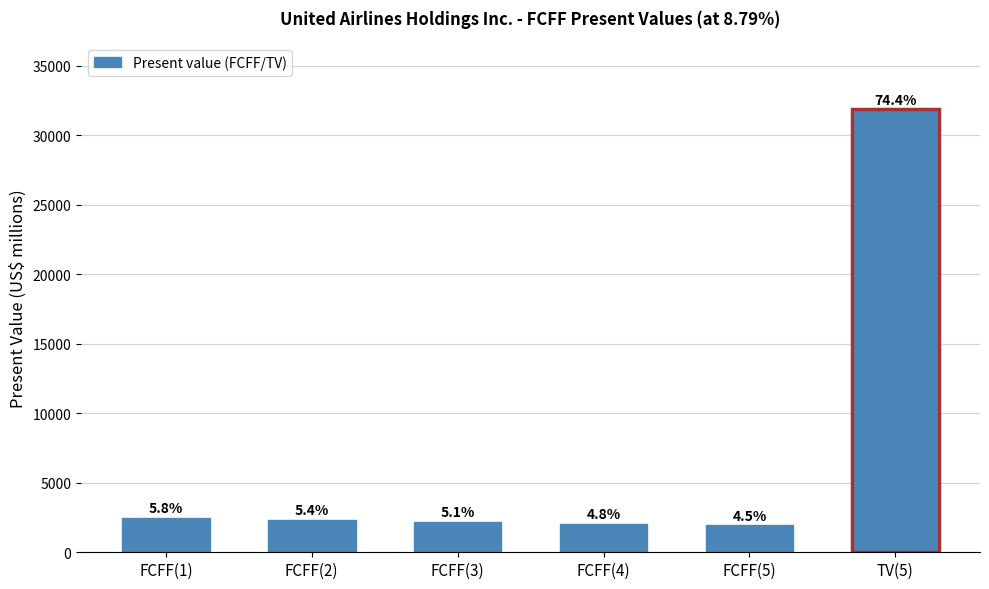

How many bars are there in total?

6